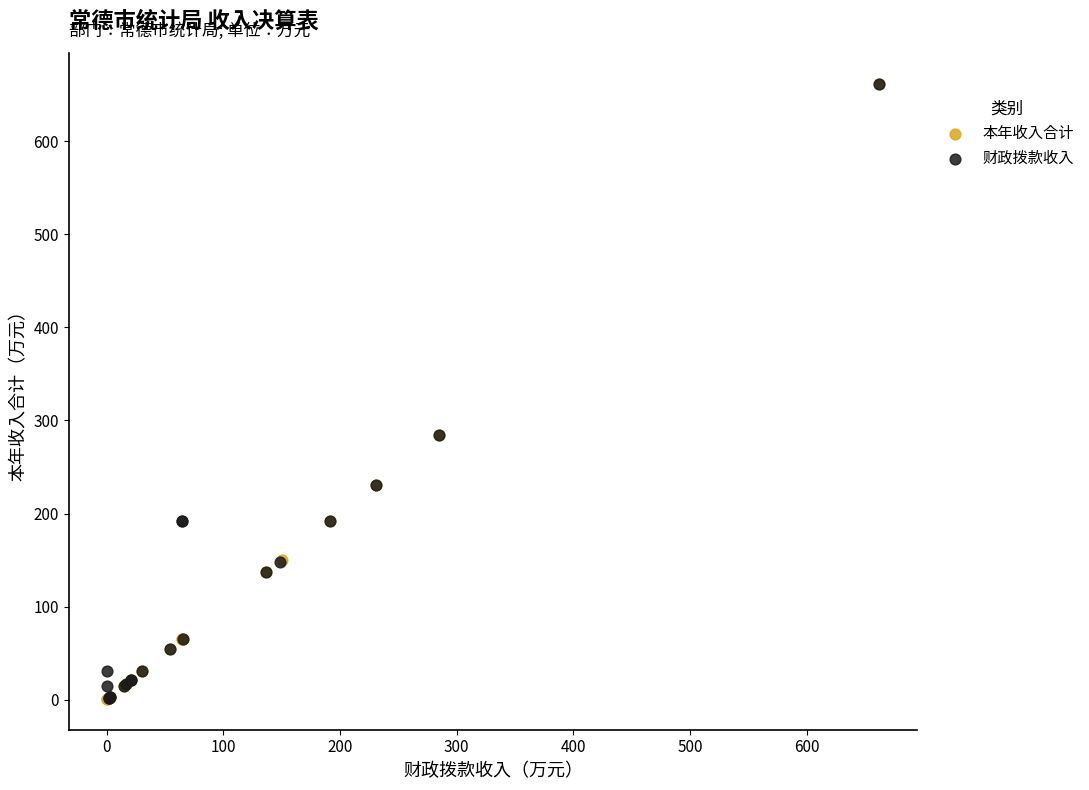

Which series has the largest Y range (max minus min)?

本年收入合计